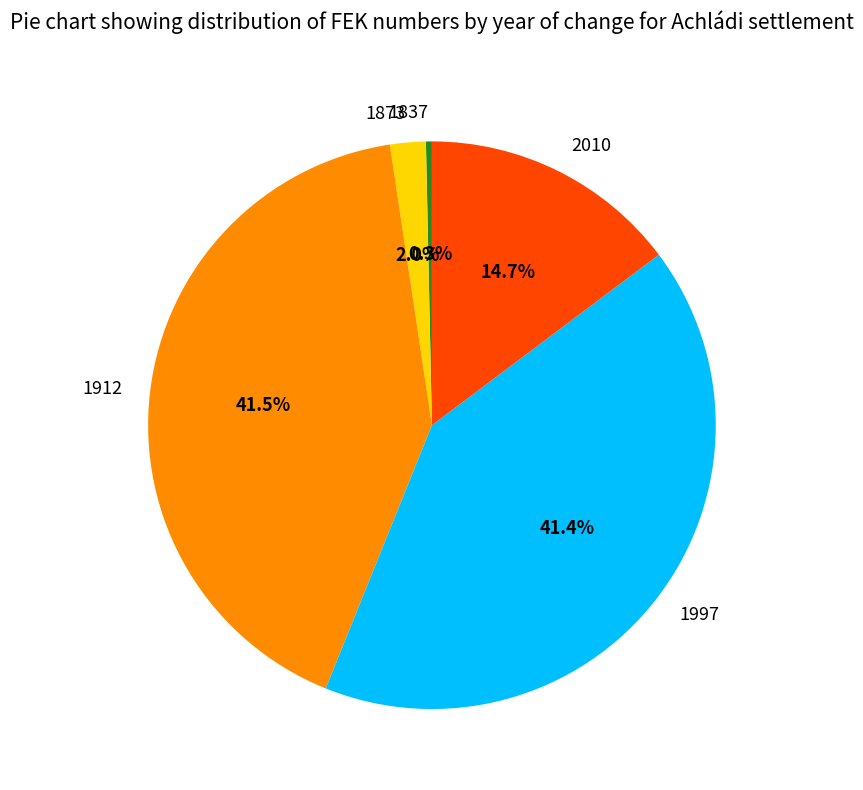

What percentage is the 1997 slice, to the nearest percent?

41%